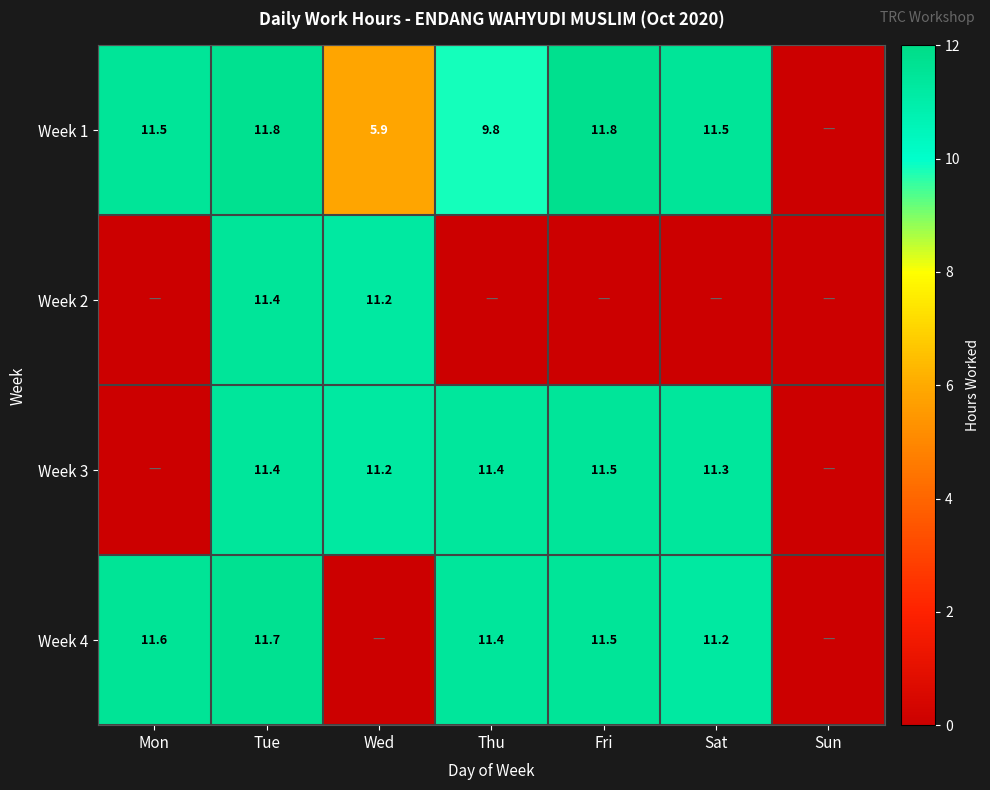

What is the total value across all series at Wed?

28.4